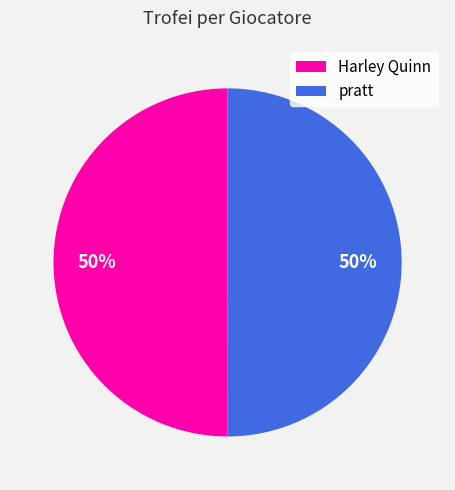

Approximately how many times larger is the value at pratt compared to Harley Quinn?

1.0